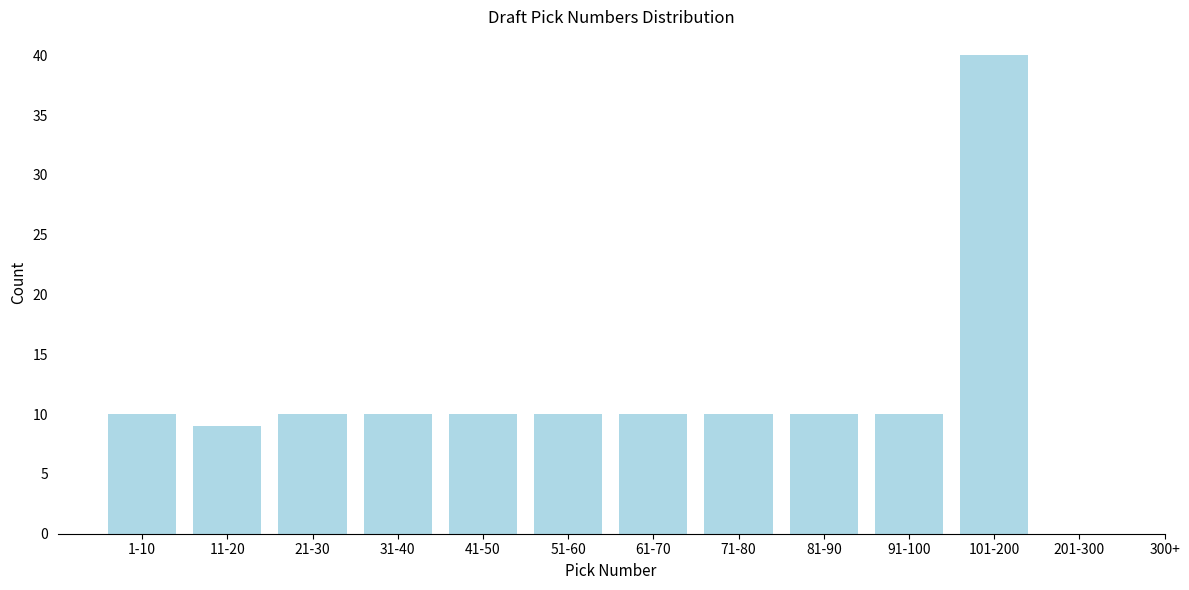

Reading left to right, extract all data points from this chart.

1-10=10	11-20=9	21-30=10	31-40=10	41-50=10	51-60=10	61-70=10	71-80=10	81-90=10	91-100=10	101-200=40	201-300=0